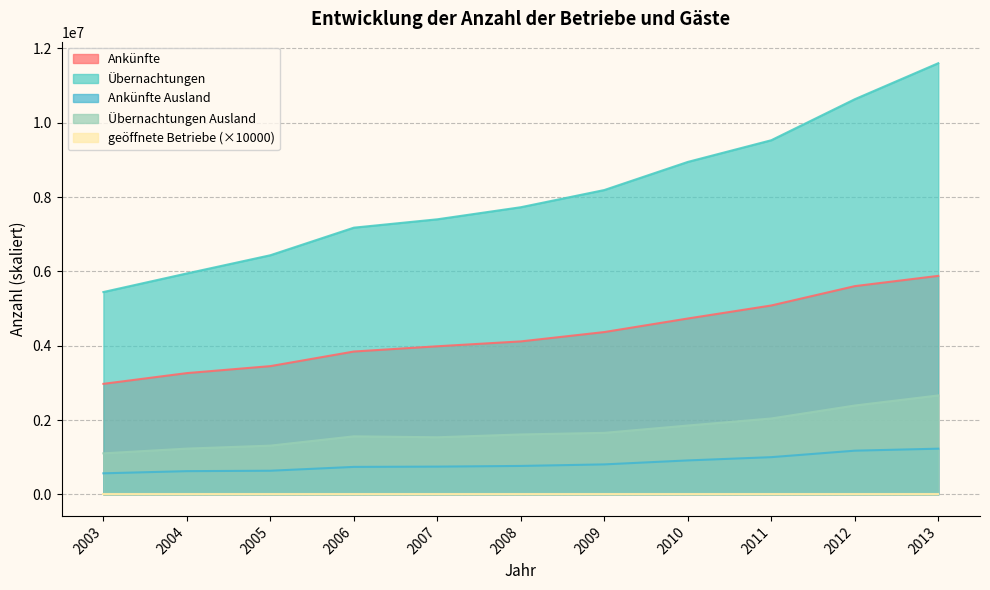

Count the number of categories in the chart.

11